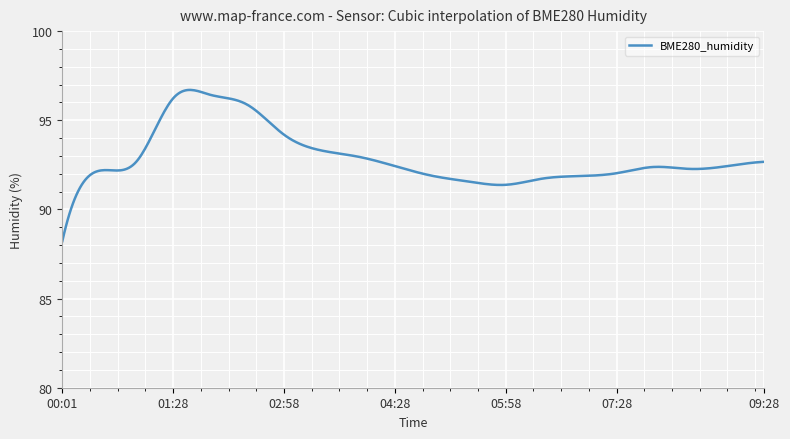

What is the maximum value shown in the chart?

96.7